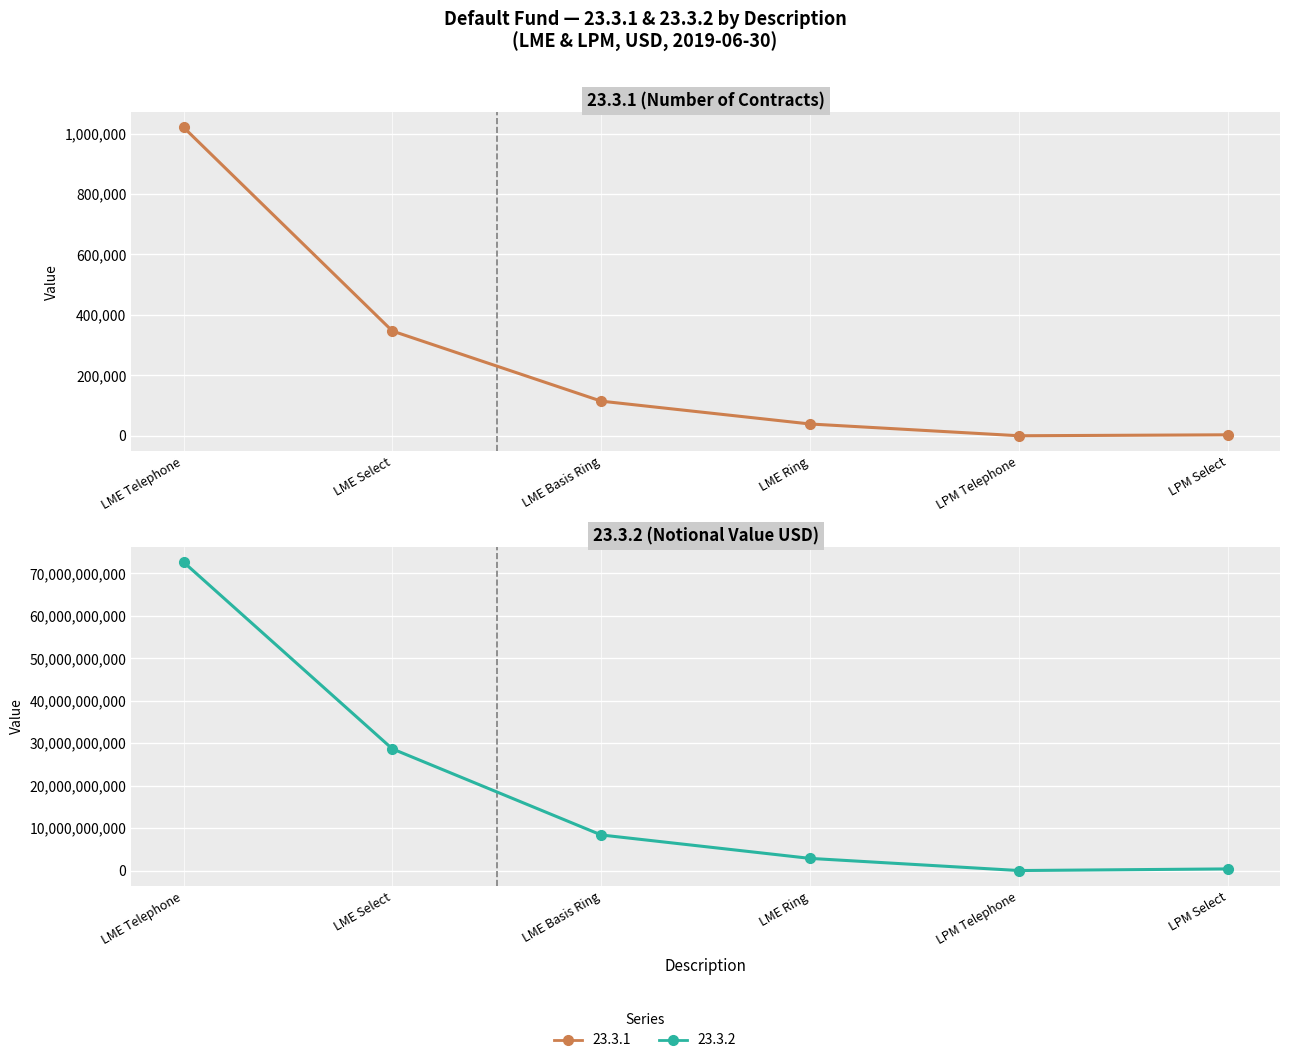

True or false: 23.3.1 and 23.3.2 intersect in this chart.

False